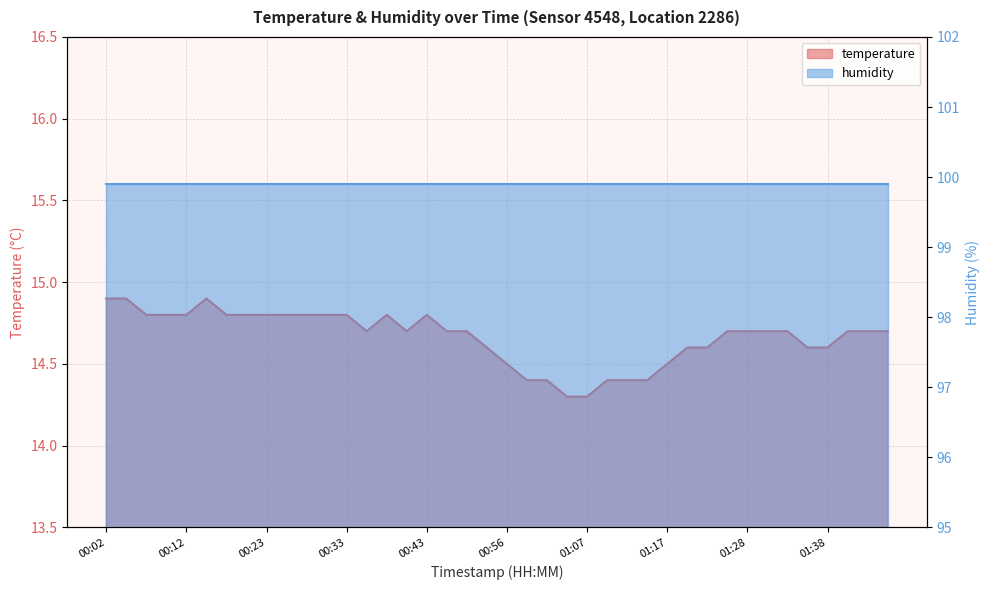

What is the difference between the second highest and minimum values?

0.6